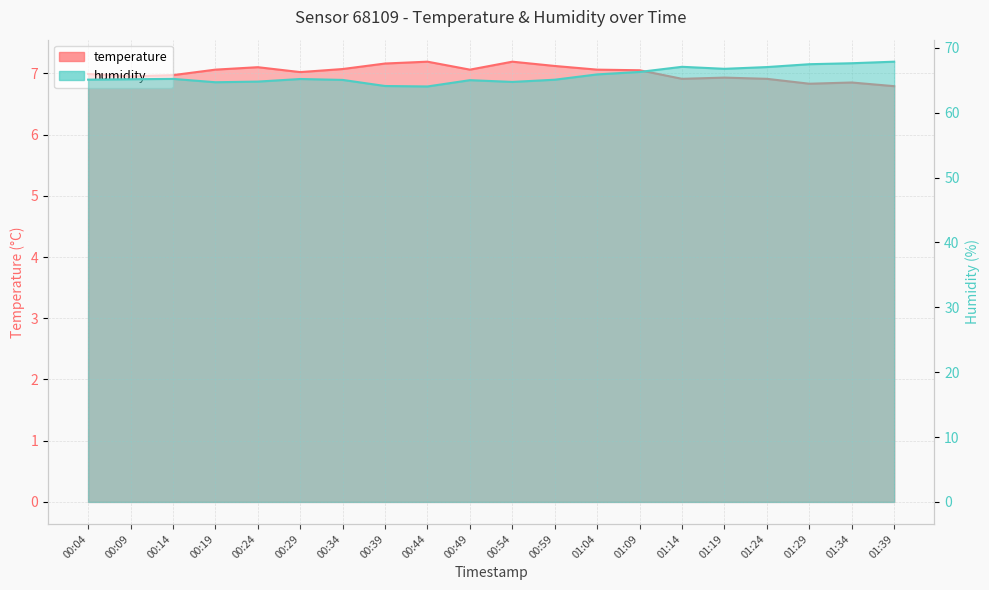

In humidity, how many points are lower than both neighbors (excluding endpoints)?

4